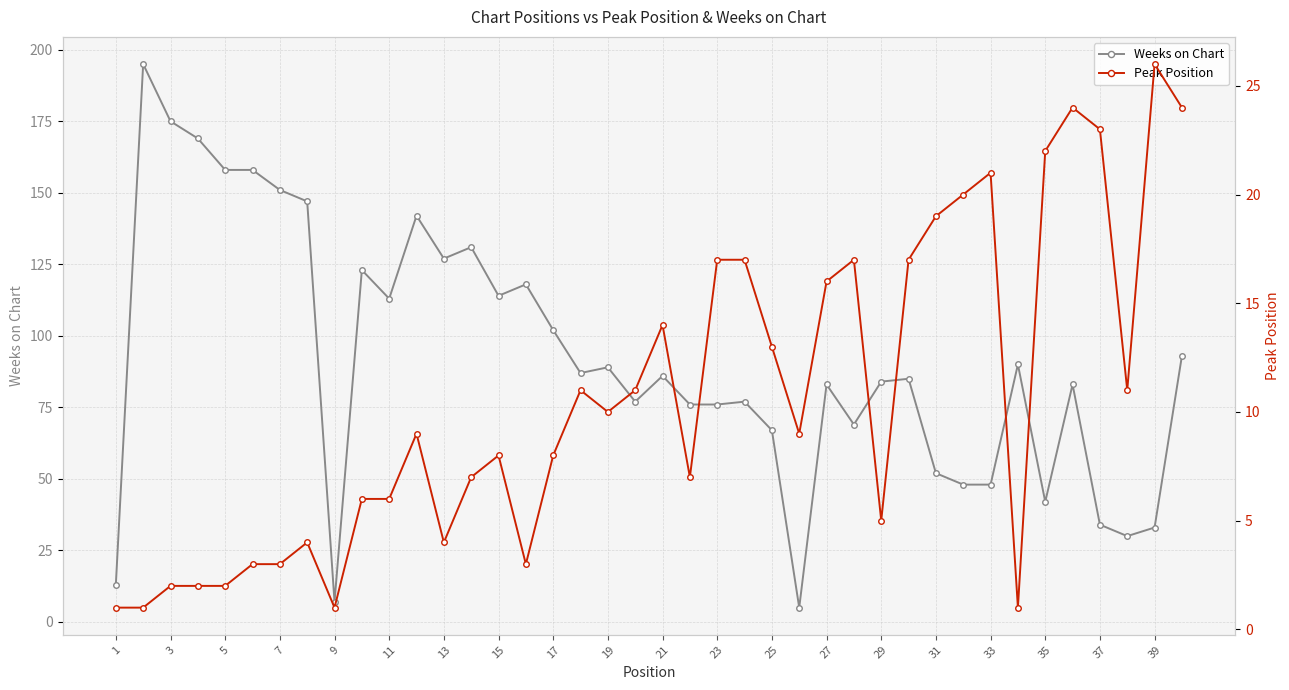

The Weeks on Chart series shows 102 at 17. True or false?

True